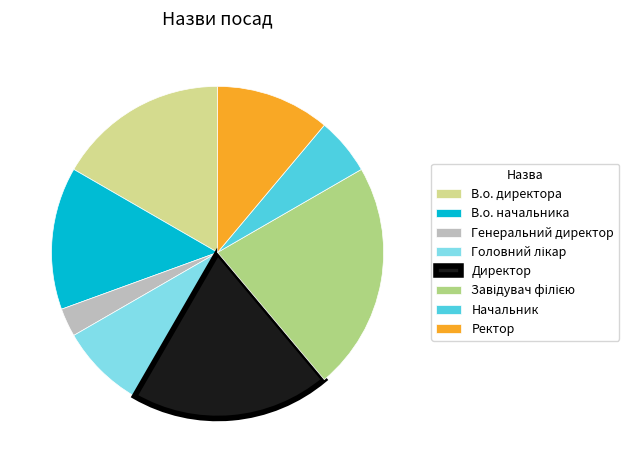

Which category has the smallest portion of the pie?

Генеральний директор